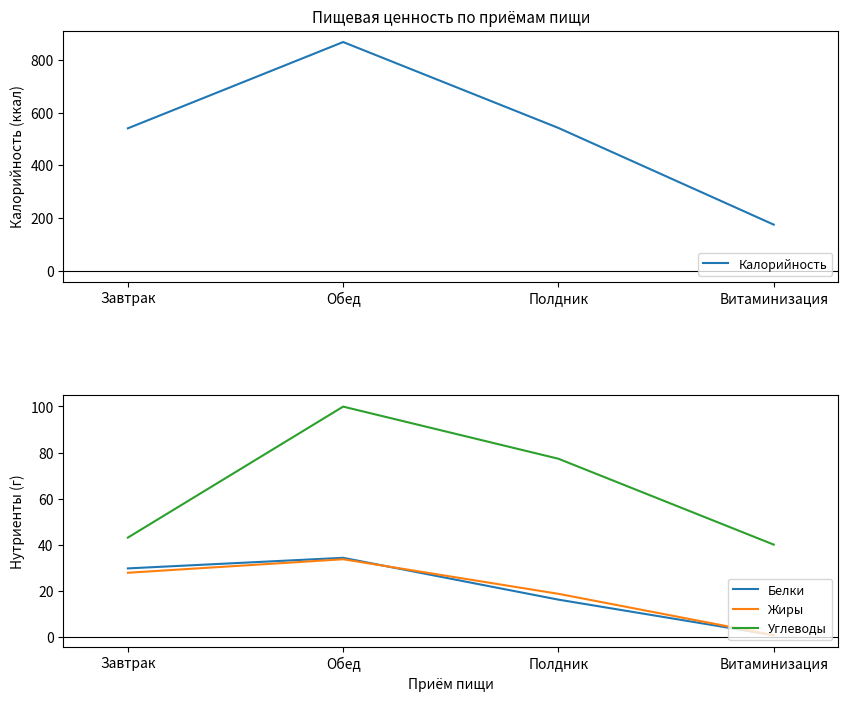

What is the spread (max minus min) of values at Витаминизация?

173.9